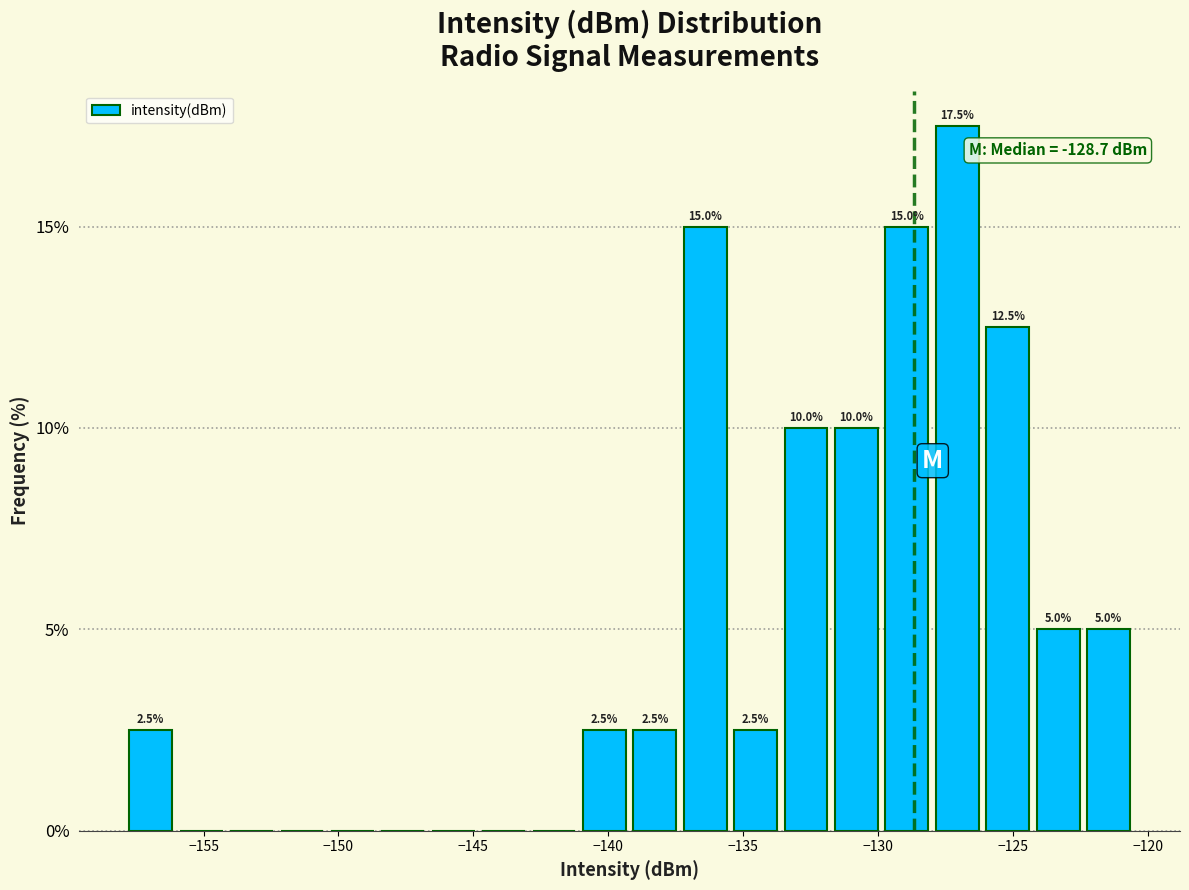

Read against the x-axis, roughly where is the centre of the tallest bar?

-127.0